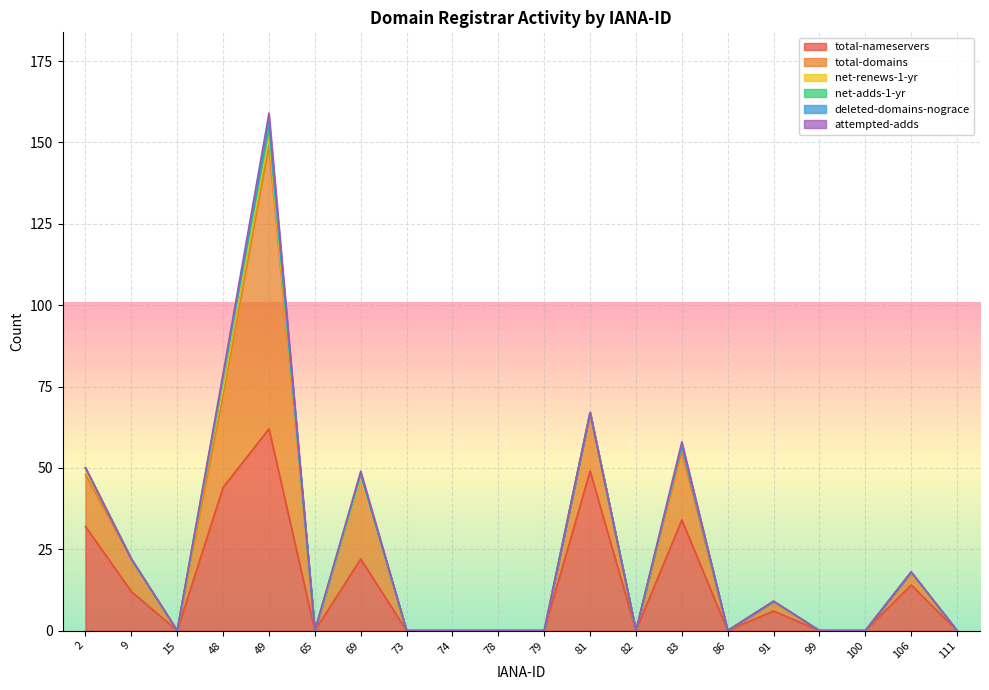

How many lines are shown in the chart?

6